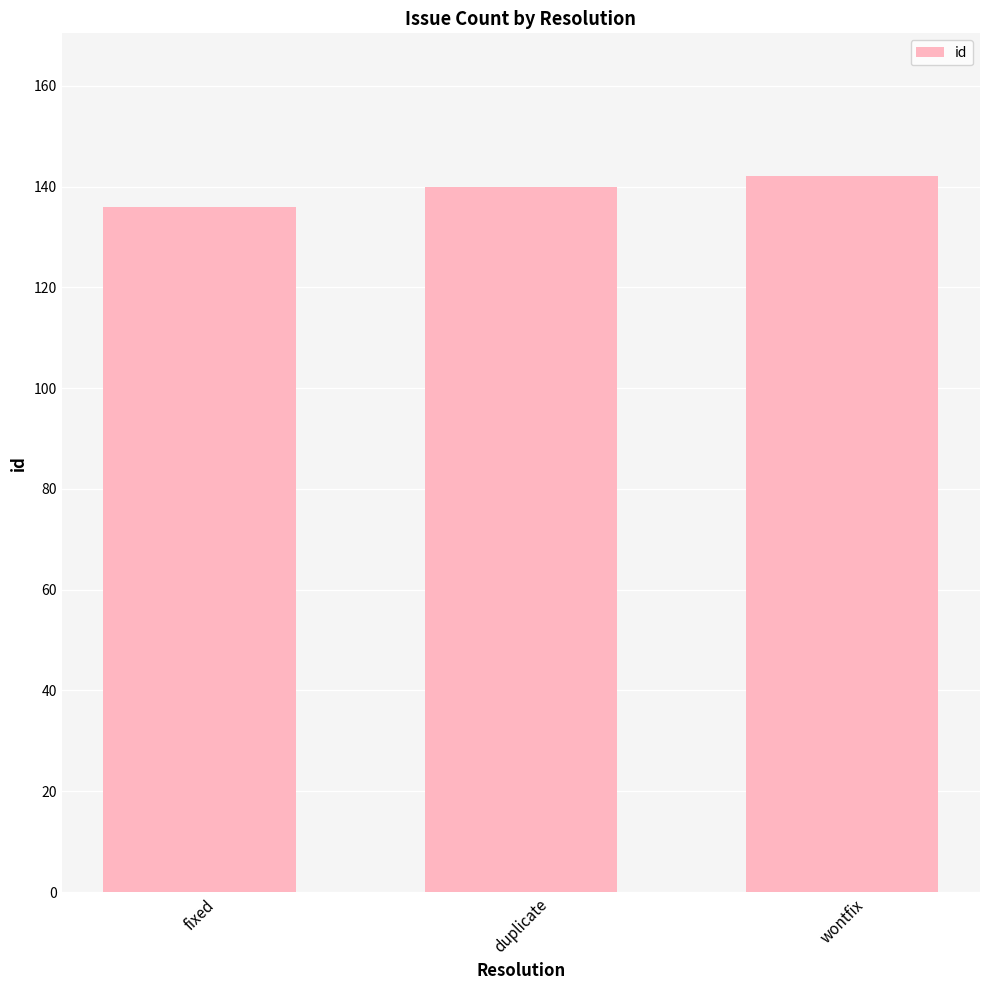

Does the chart contain any negative values?

No